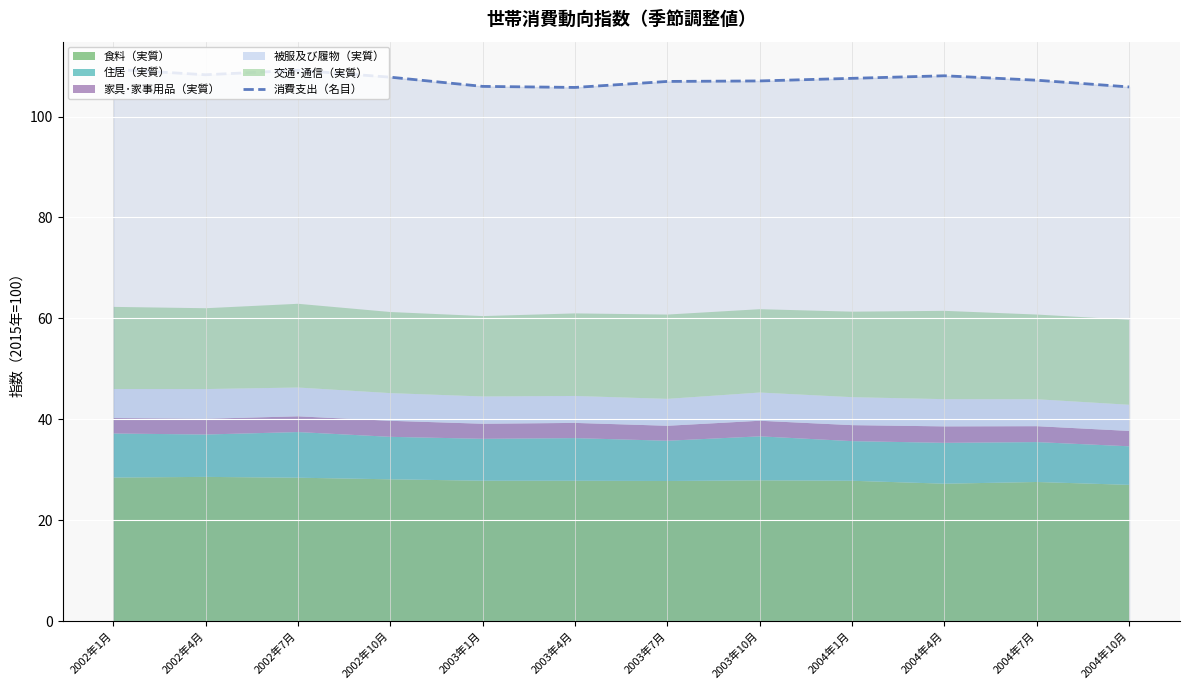

The 消費支出（名目） series shows 105.8 at 2003年4月. True or false?

True